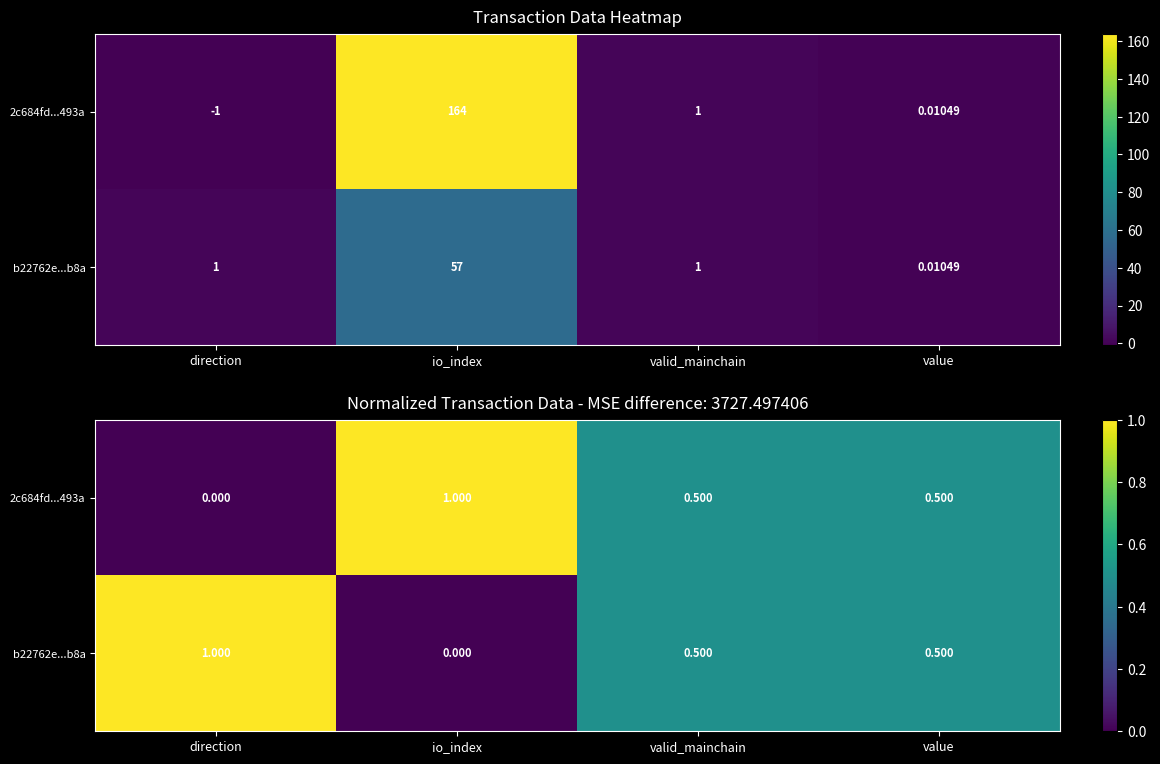

What is the difference between the second highest and minimum values in the 2c684fd...493a series?

0.5